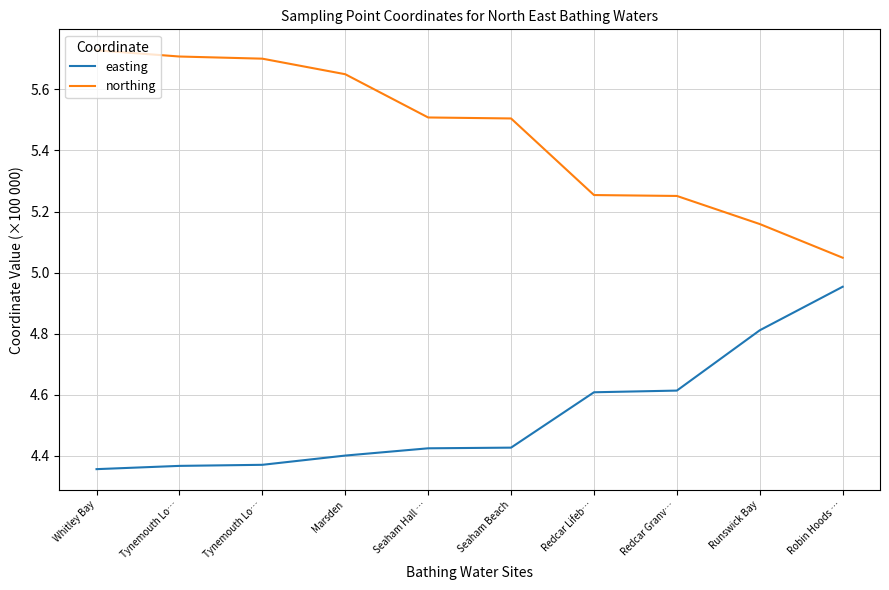

True or false: easting and northing intersect in this chart.

False